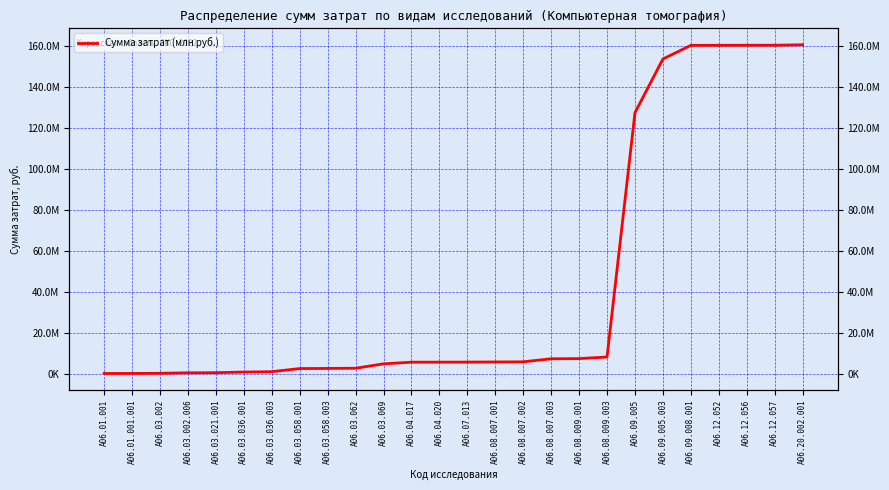

Which category has the lowest value across all series?

A06.01.001